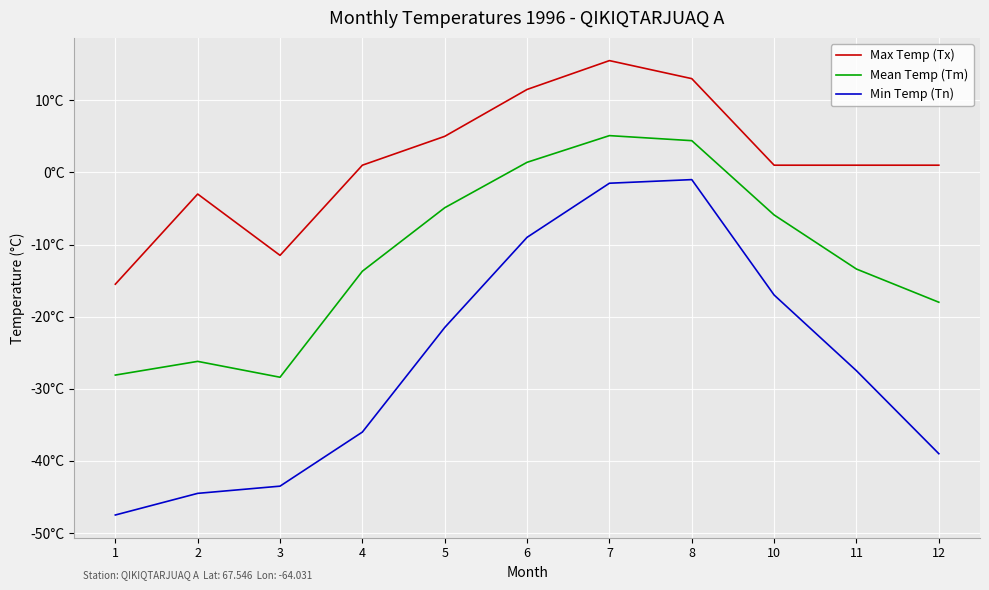

What is the average value of the Min Temp (Tn) series?

-26.2